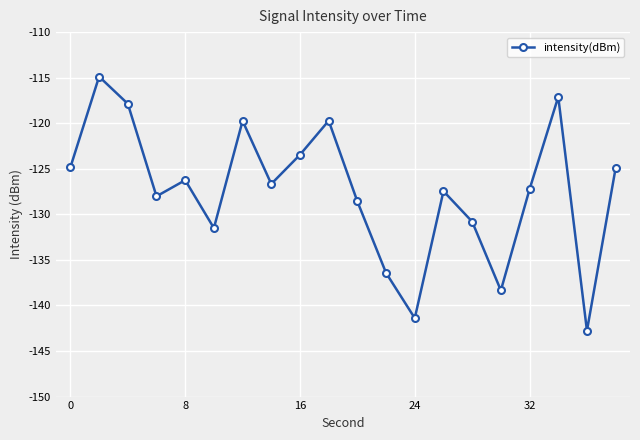

Count the number of values greater than -126.

8